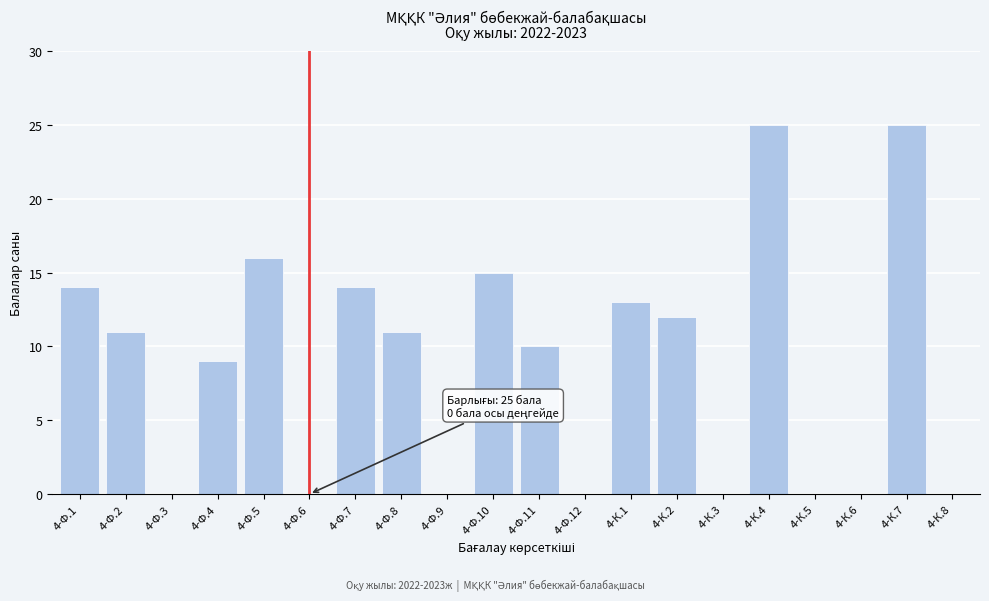

Reading left to right, transcribe all the data shown in this chart.

4-Ф.1=14	4-Ф.2=11	4-Ф.3=0	4-Ф.4=9	4-Ф.5=16	4-Ф.6=0	4-Ф.7=14	4-Ф.8=11	4-Ф.9=0	4-Ф.10=15	4-Ф.11=10	4-Ф.12=0	4-К.1=13	4-К.2=12	4-К.3=0	4-К.4=25	4-К.5=0	4-К.6=0	4-К.7=25	4-К.8=0